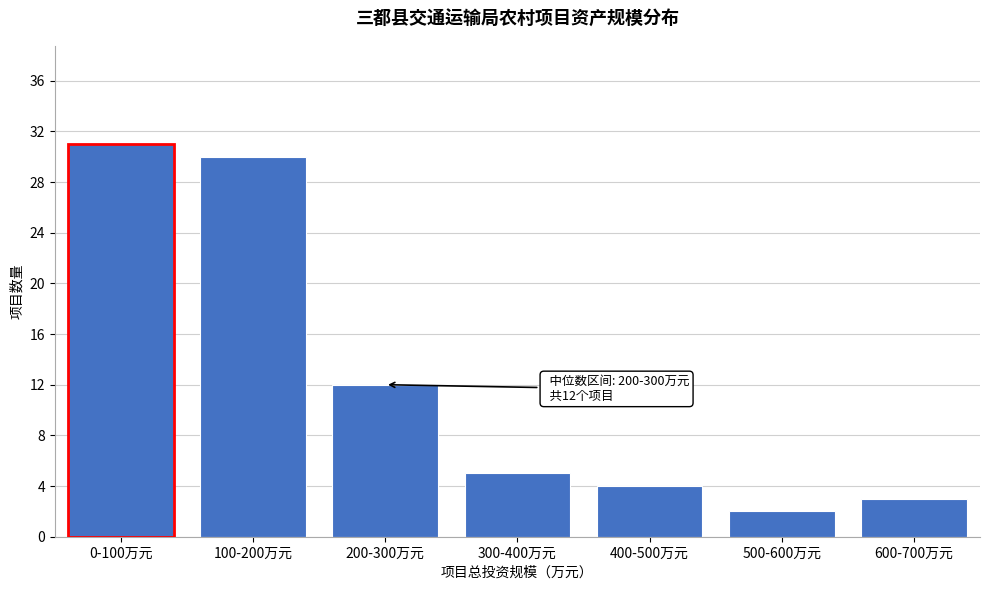

Reading right to left, extract all data points from this chart.

600-700万元=3	500-600万元=2	400-500万元=4	300-400万元=5	200-300万元=12	100-200万元=30	0-100万元=31